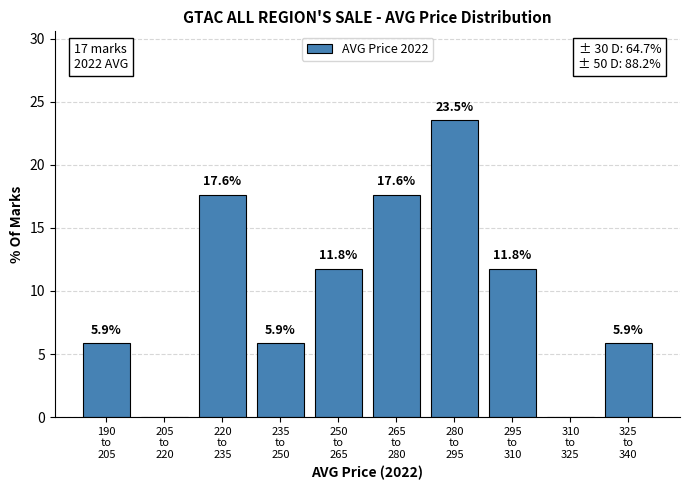

What is the greatest value displayed?

23.5